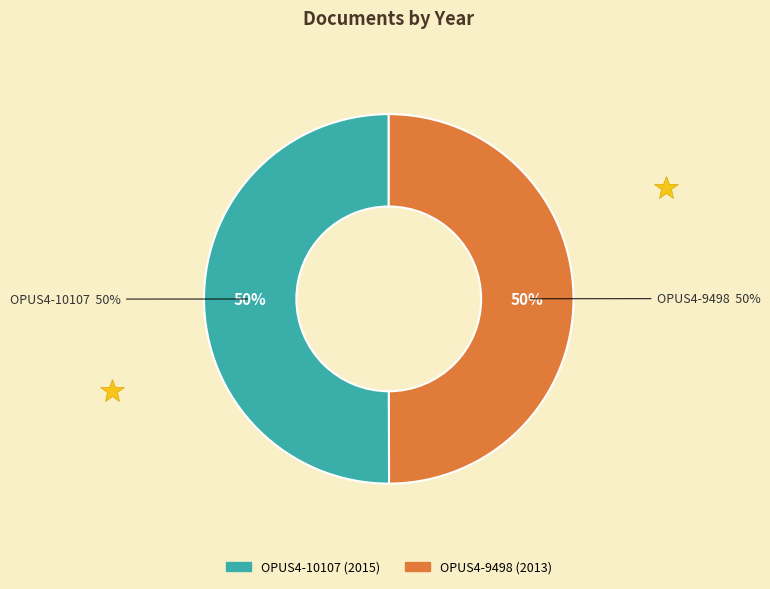

True or false: OPUS4-9498 accounts for 50% of the total.

True